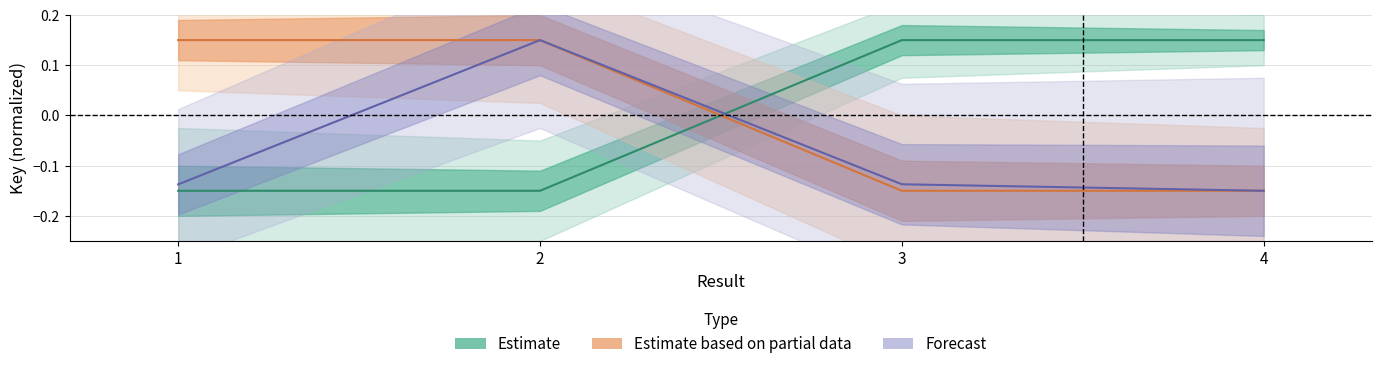

At which category is the sum across all series the highest?

2